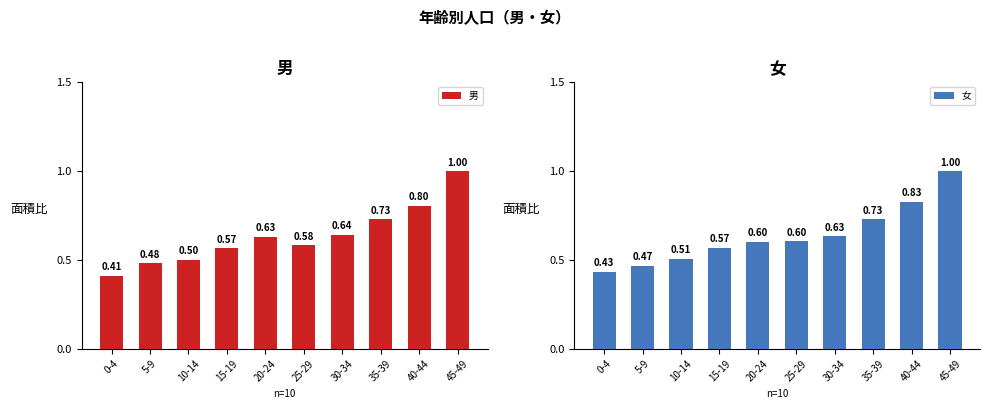

What is the difference between the 女 values at 5-9 and 15-19?

0.1